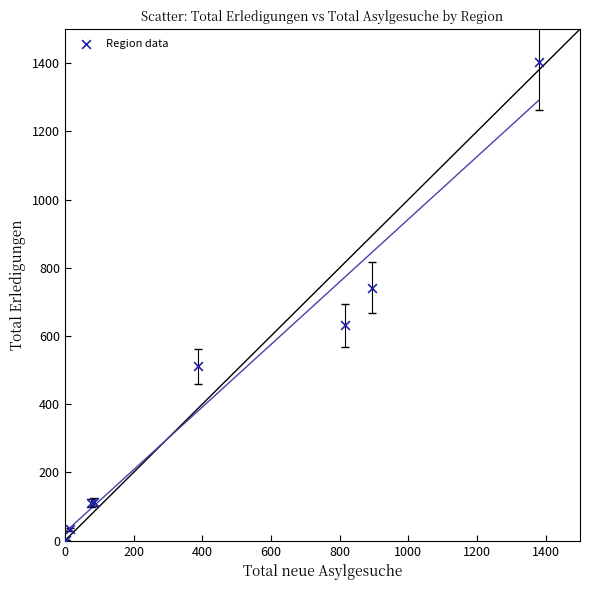

What Y value in the scatter plot is closest to 702?

742